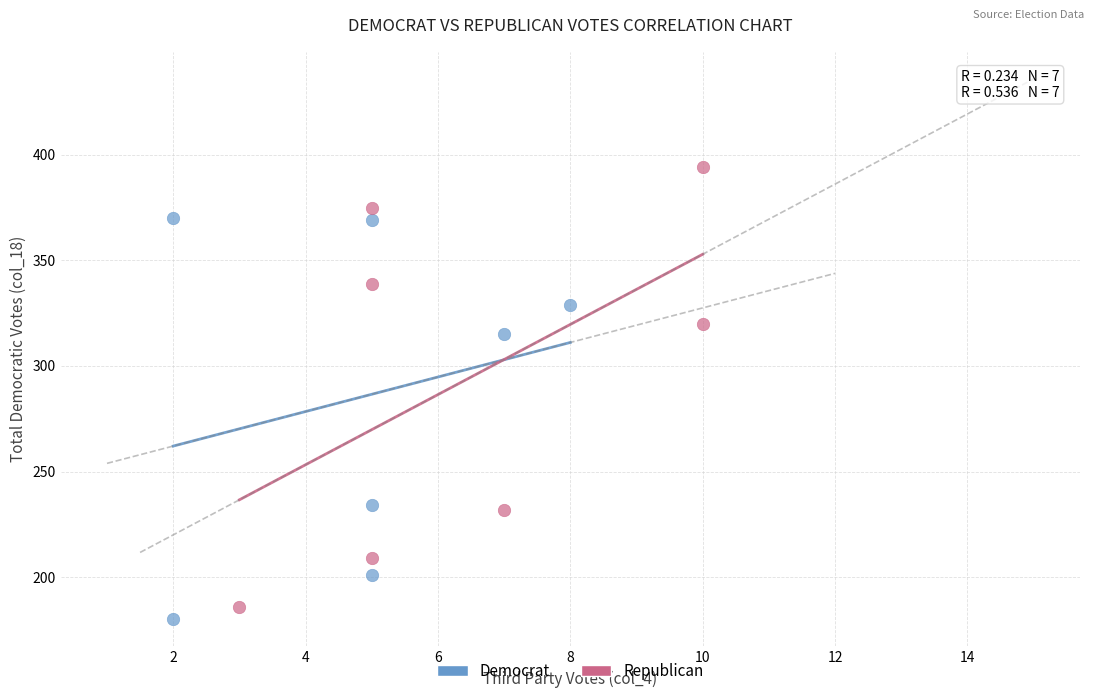

Which series contains the highest Y value?

Republican